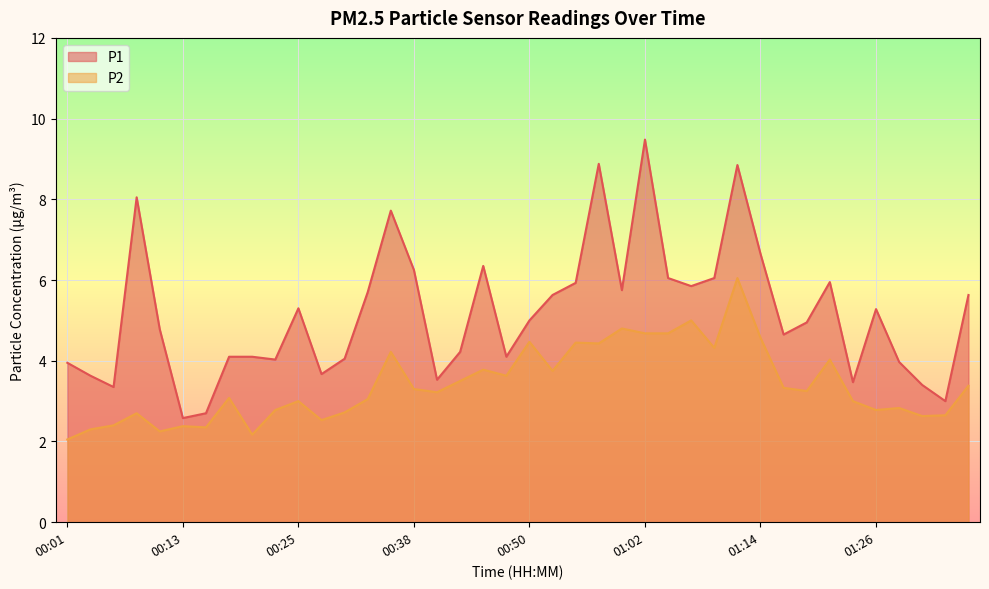

What is the total value across all series at 00:25?

8.3